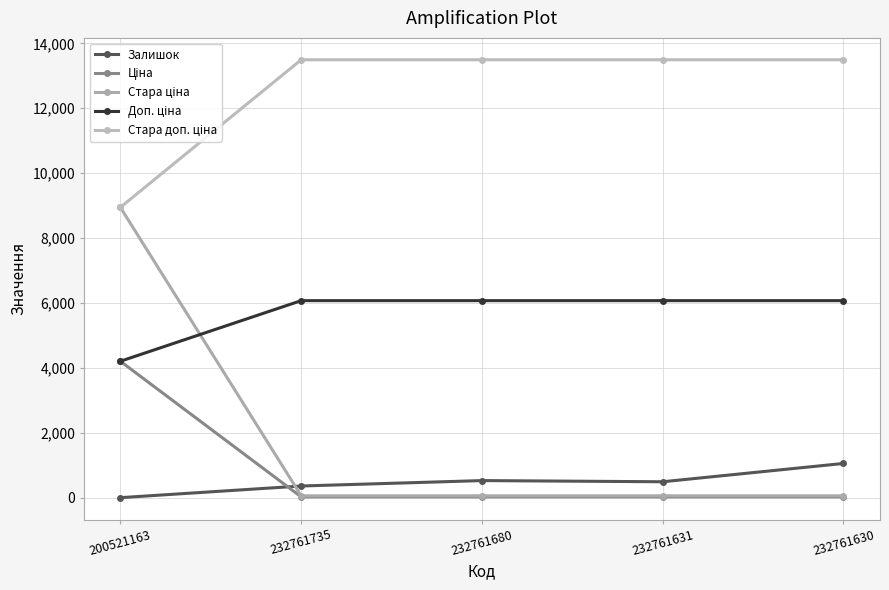

What is the maximum value for Залишок?

1056.0